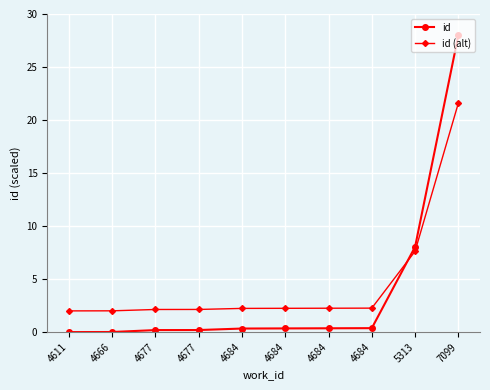

Rank the series at 4677 from lowest to highest value.

id, id (alt)